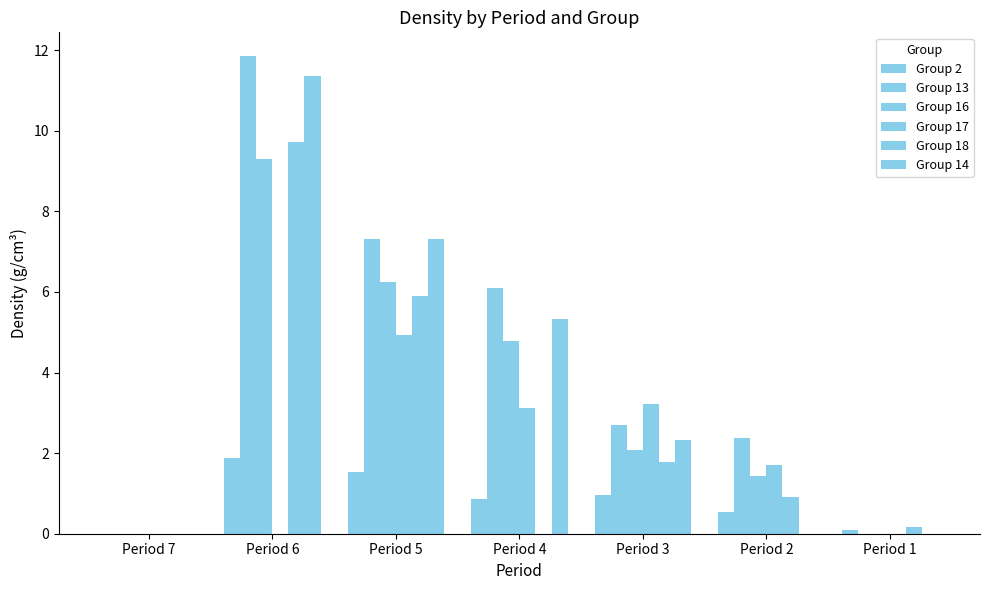

Is it true that Group 13 equals 2.4 at Period 2?

True